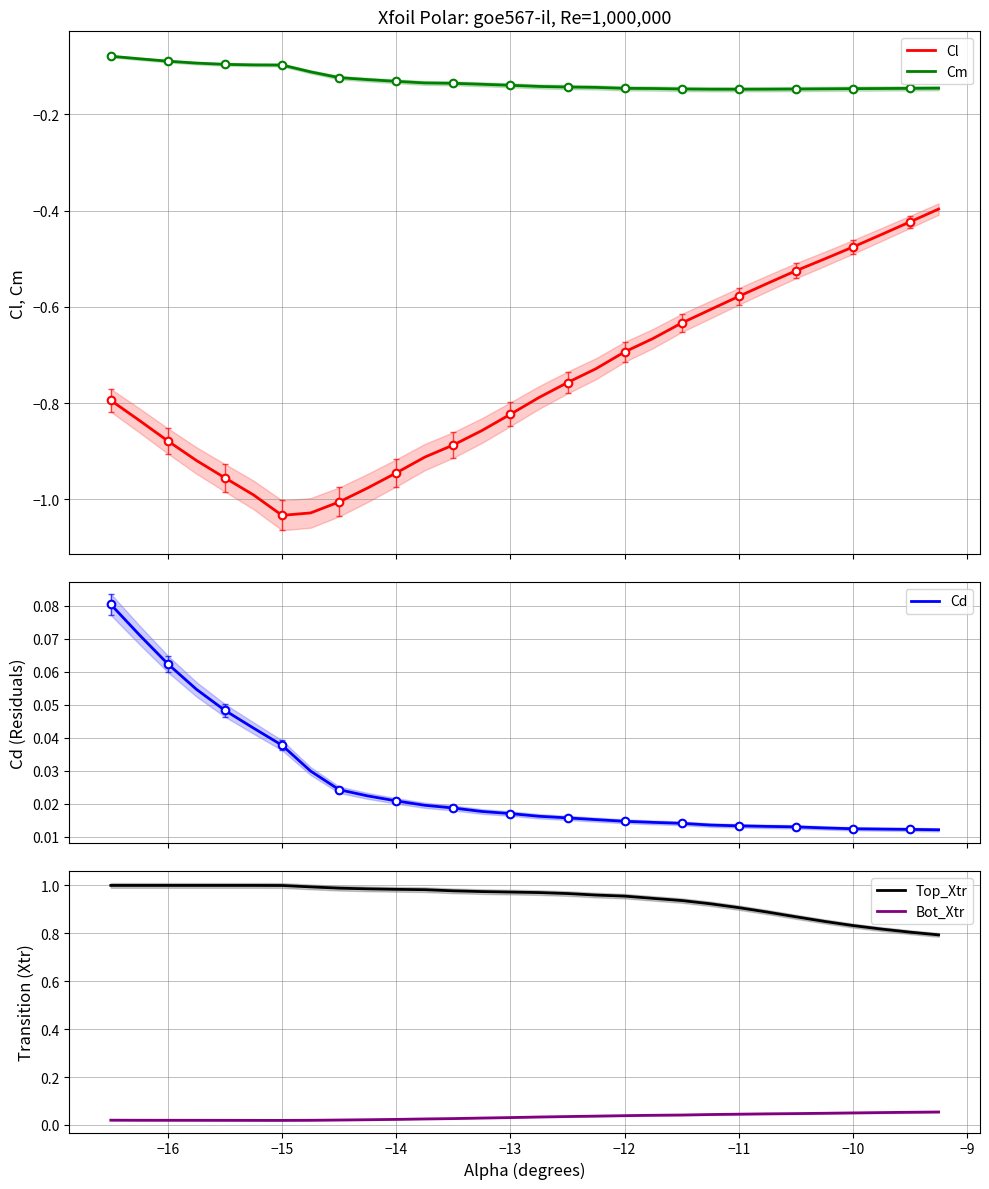

Which series contains the highest Y value?

Top_Xtr